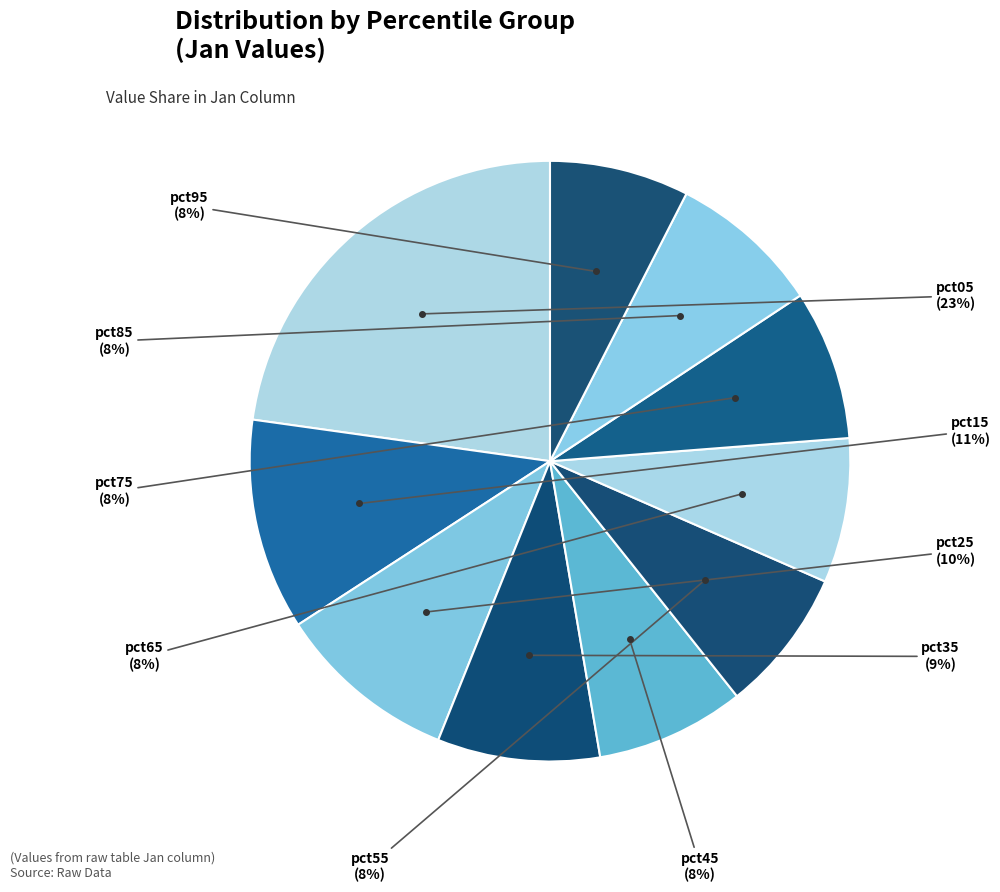

How many slices are in this pie chart?

10